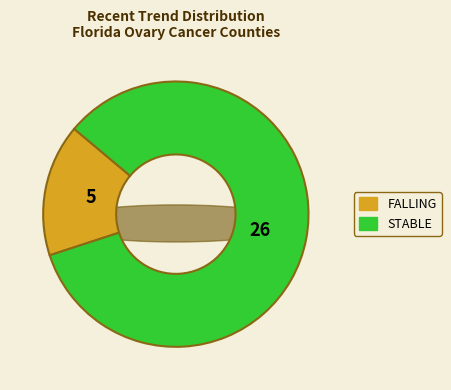

Rank the categories by value from lowest to highest.

falling, stable